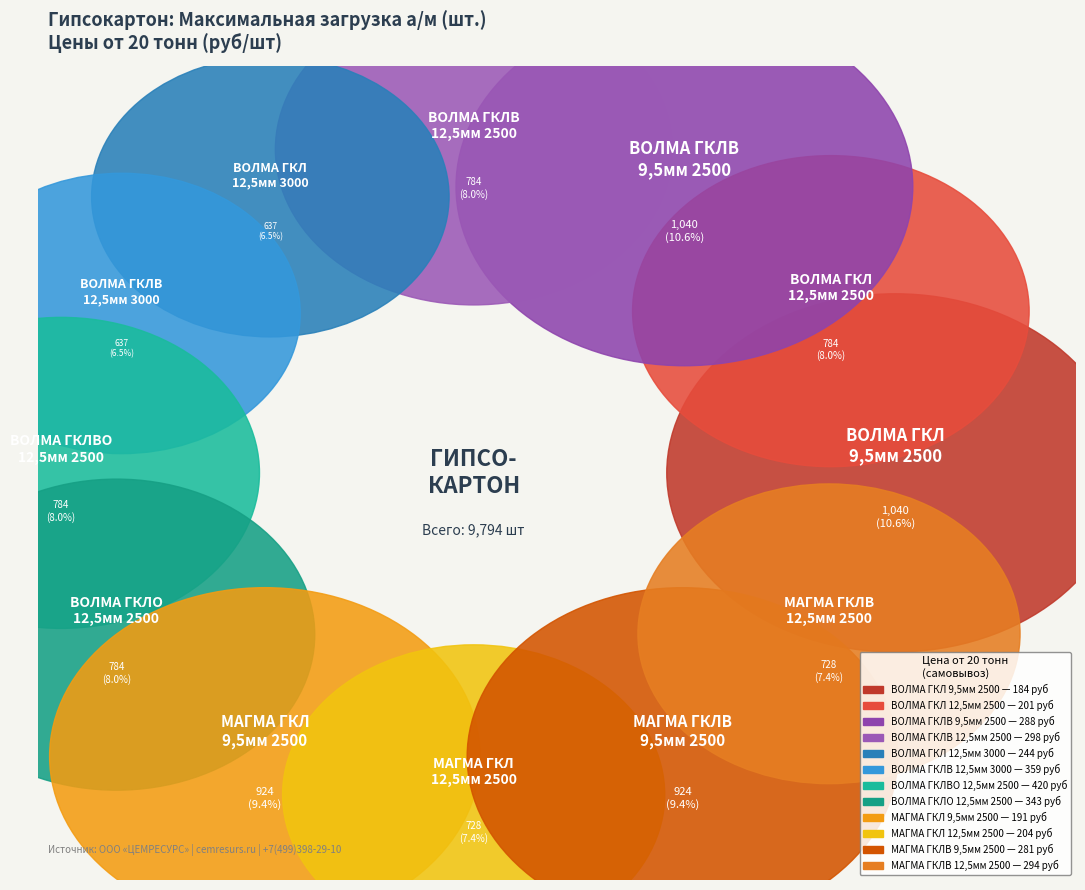

To the nearest percent, what portion does МАГМА ГКЛ 2500х1200х12,5 мм represent?

7%